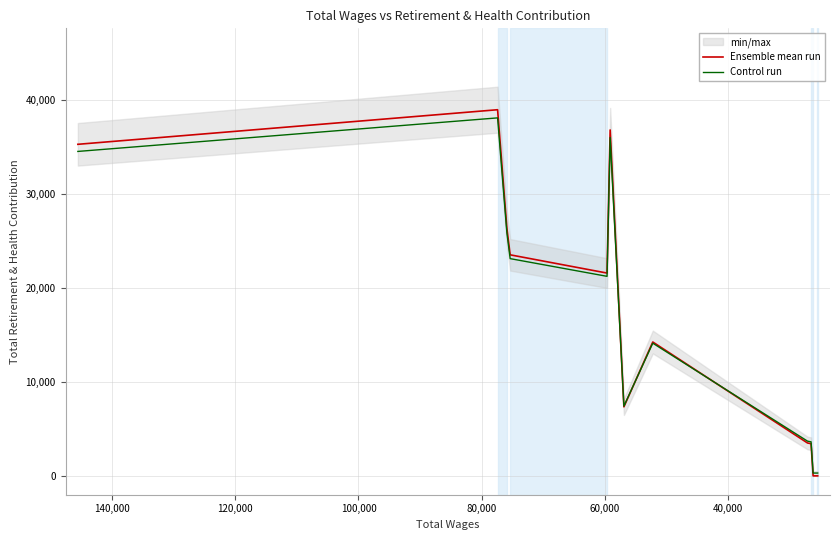

What is the value of the Ensemble mean run point at the 10th from the left?

3421.0